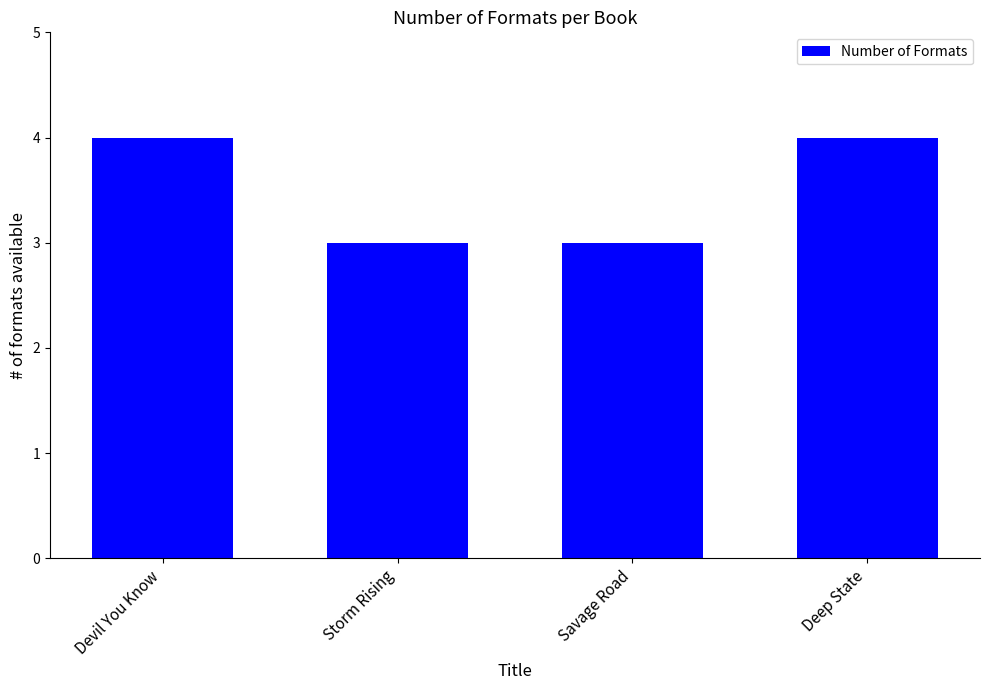

How many categories are shown in the chart?

4